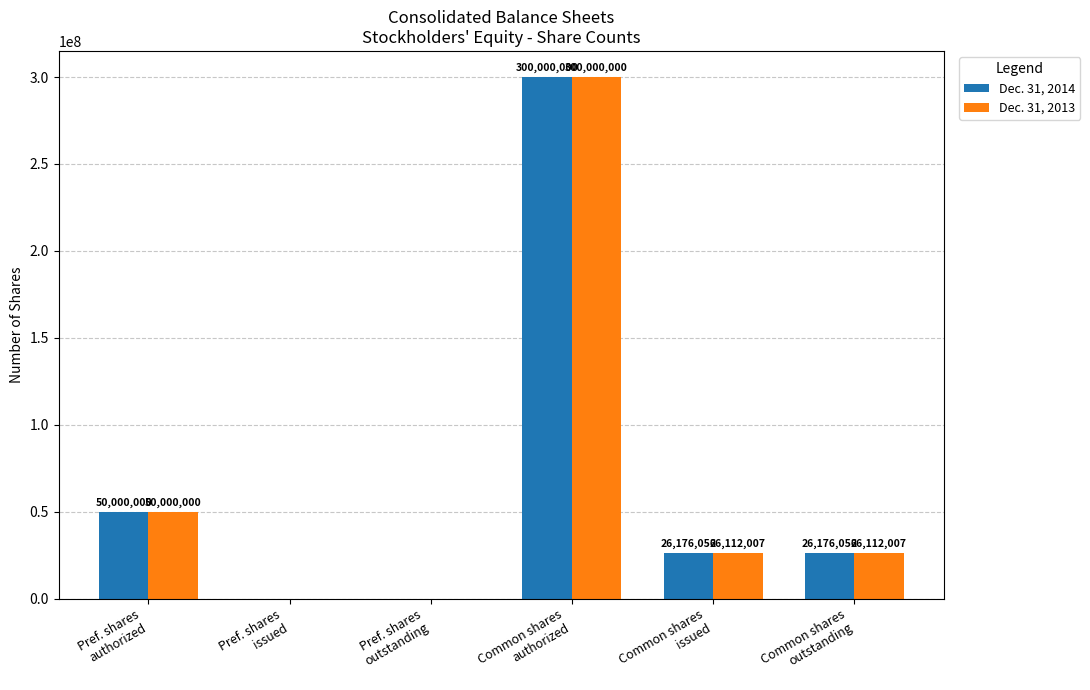

Count the number of categories in the chart.

6